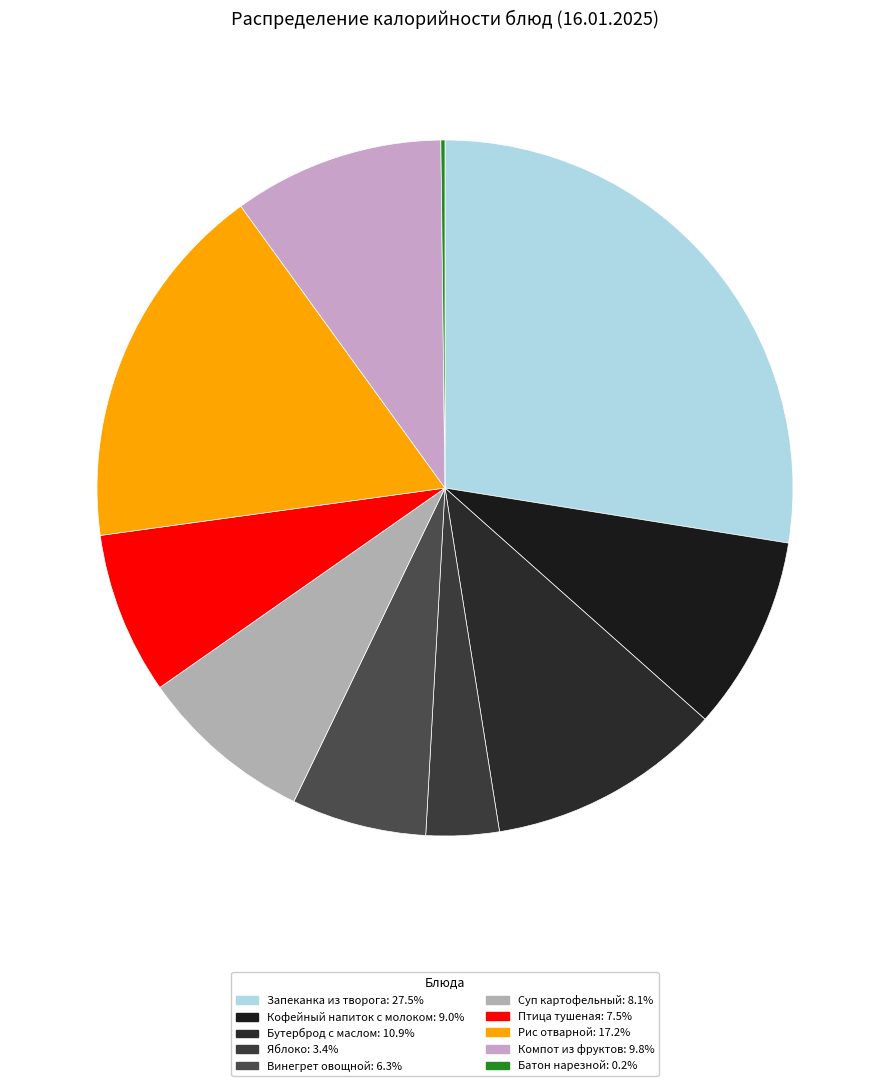

To the nearest percent, what percentage of the pie is Компот из фруктов?

10%